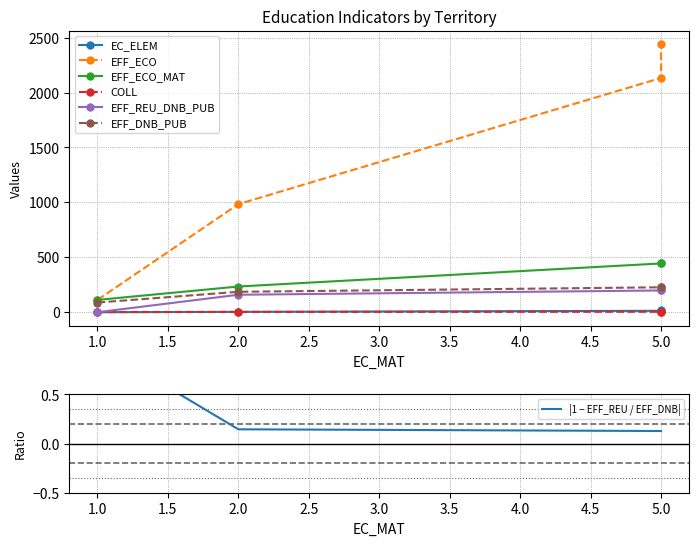

What is the sum of all COLL values?

12